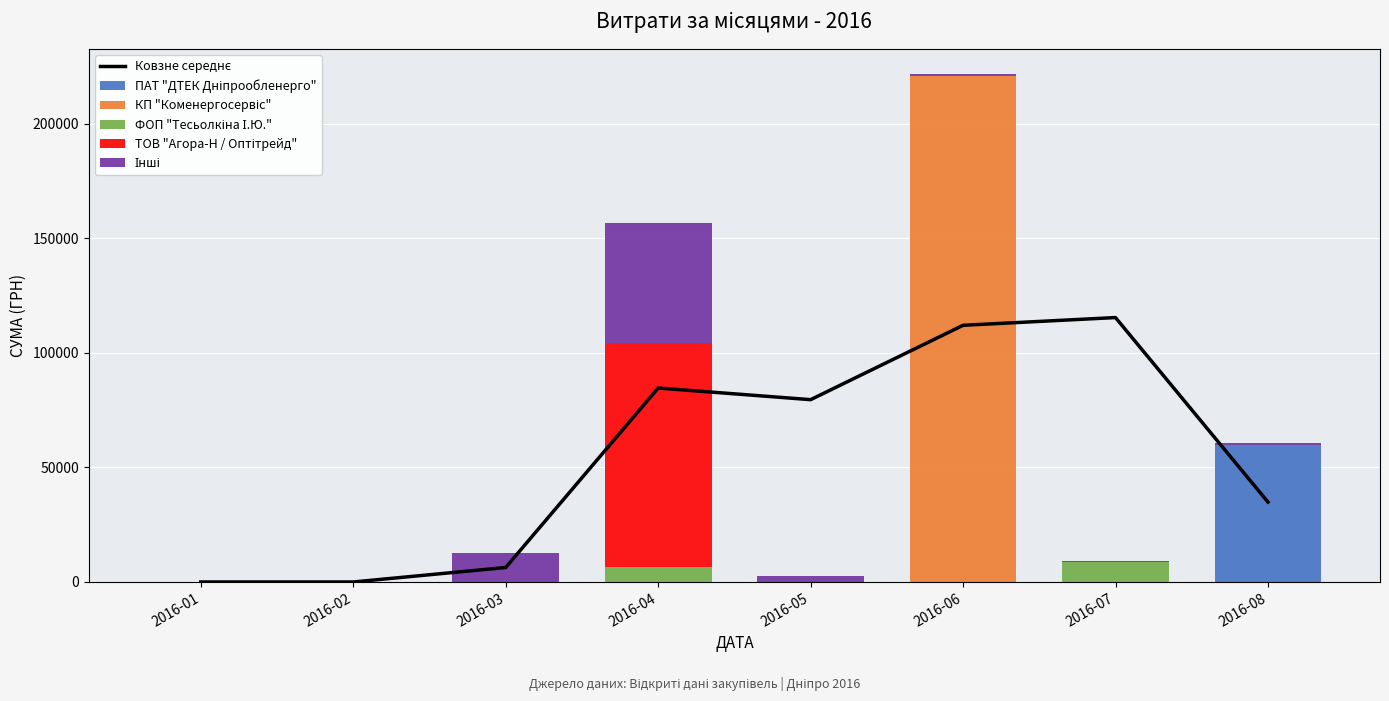

The ФОП "Тесьолкіна І.Ю." series shows 0.0 at 2016-03. True or false?

True